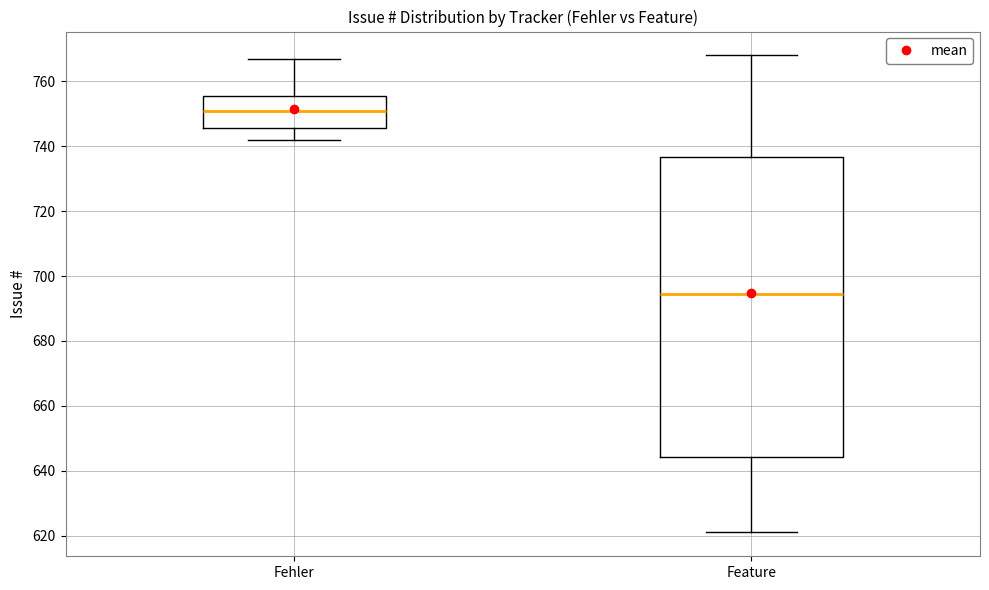

Comparing the boxes themselves (not the whiskers), which one is the tallest?

Feature